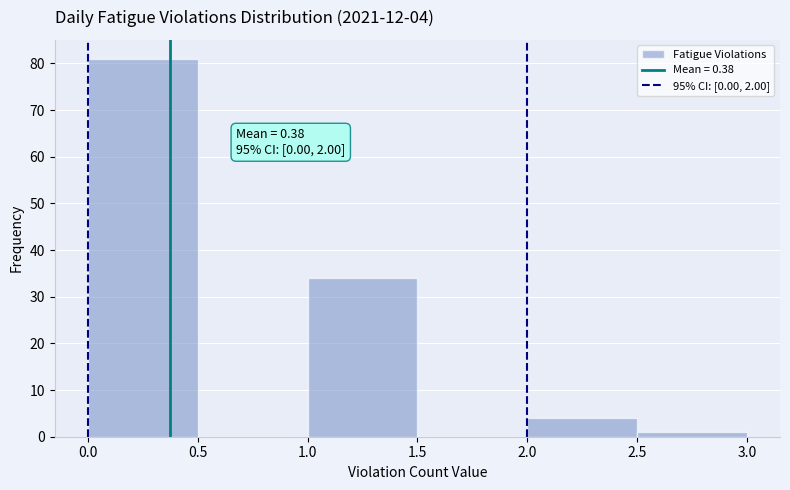

Over which range of the x-axis is the bar tallest?

0.0 to 0.5